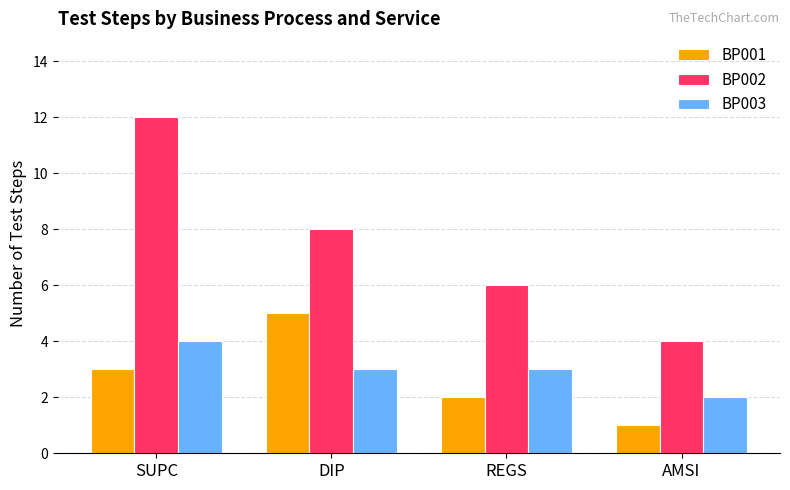

How many data points does each series have?

4